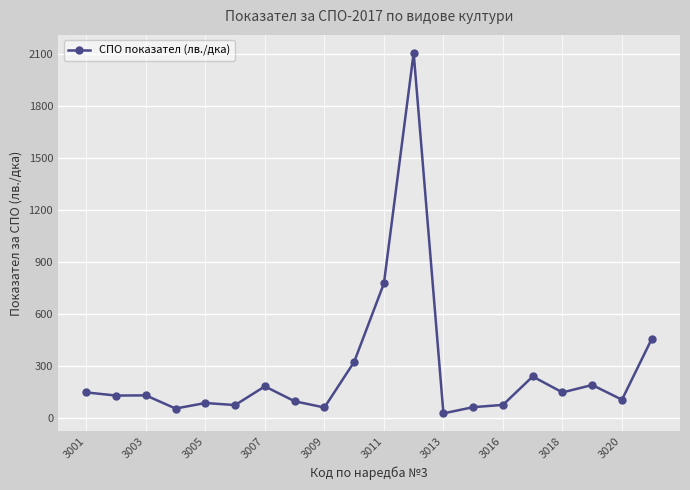

What is the difference between the maximum and minimum values?

2081